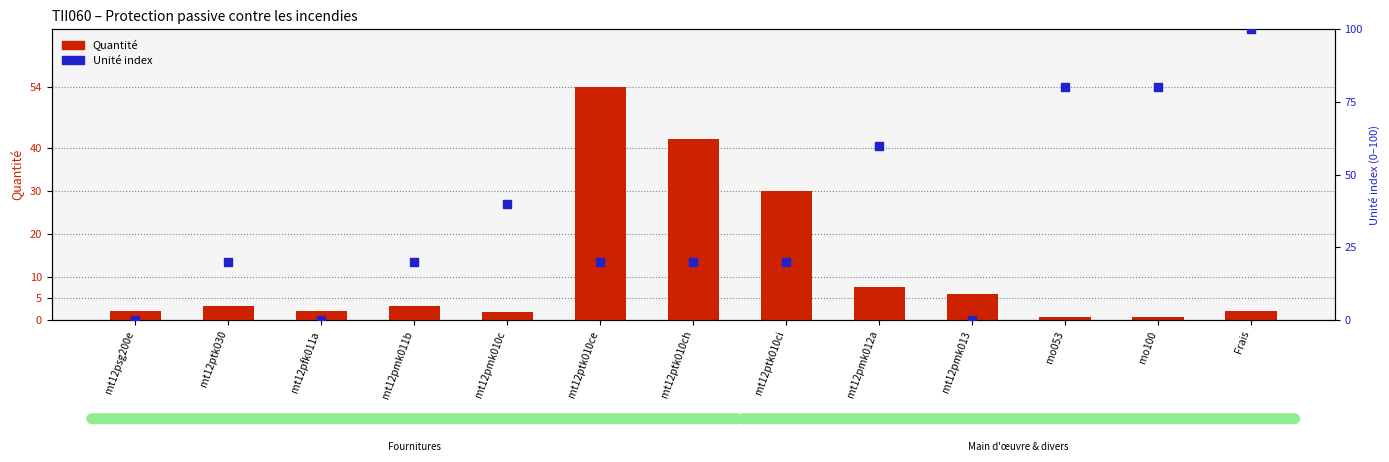

Which series has the largest total across all categories?

Unité index